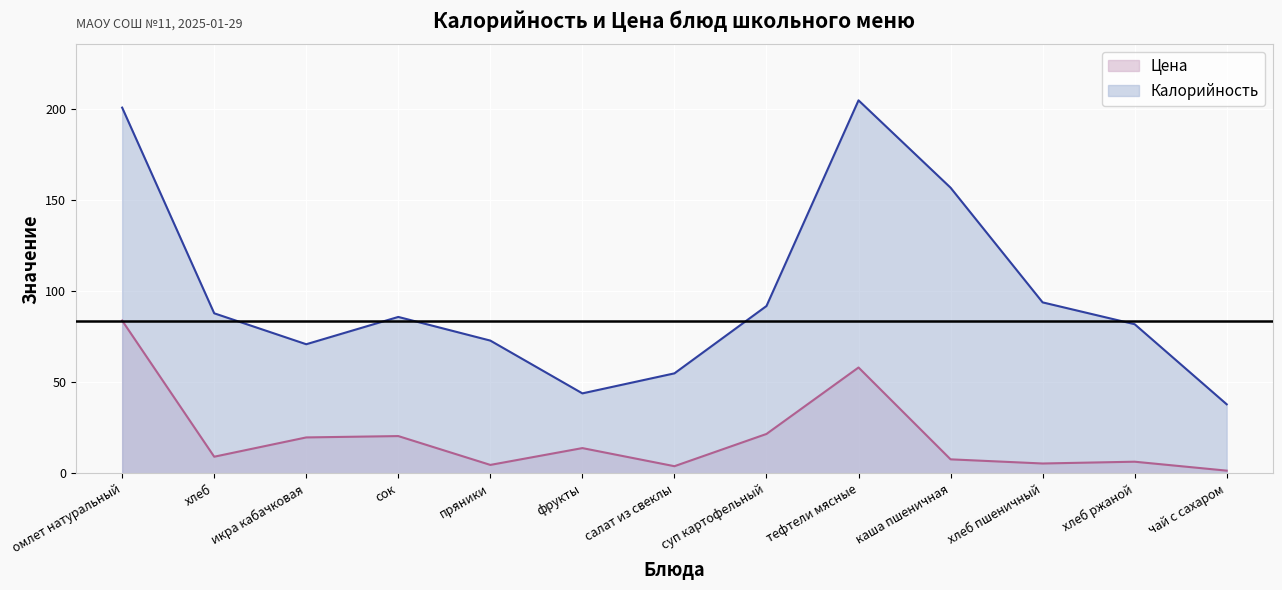

Which series has the widest spread of values?

Калорийность